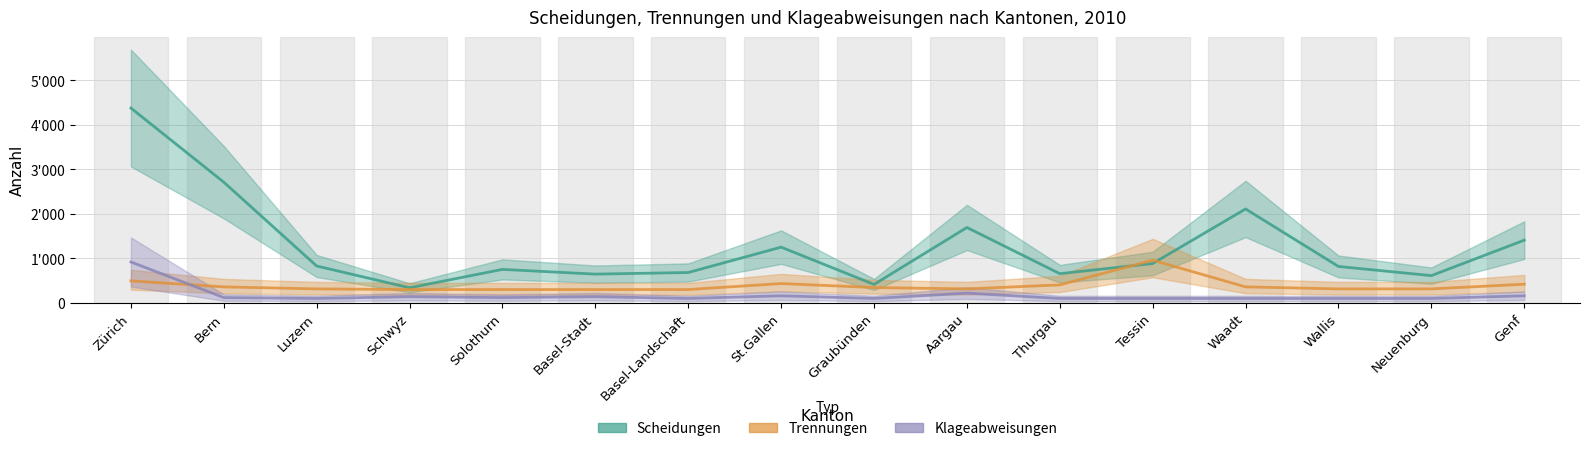

What is the label of the 8th point from the right?

Graubünden